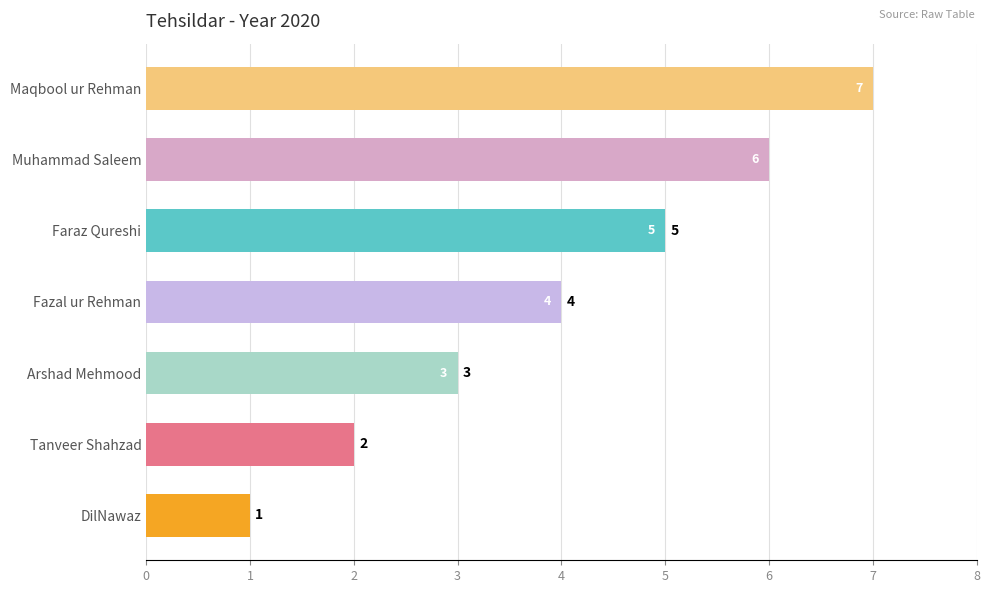

The chart shows a value of 3 at Arshad Mehmood. True or false?

True